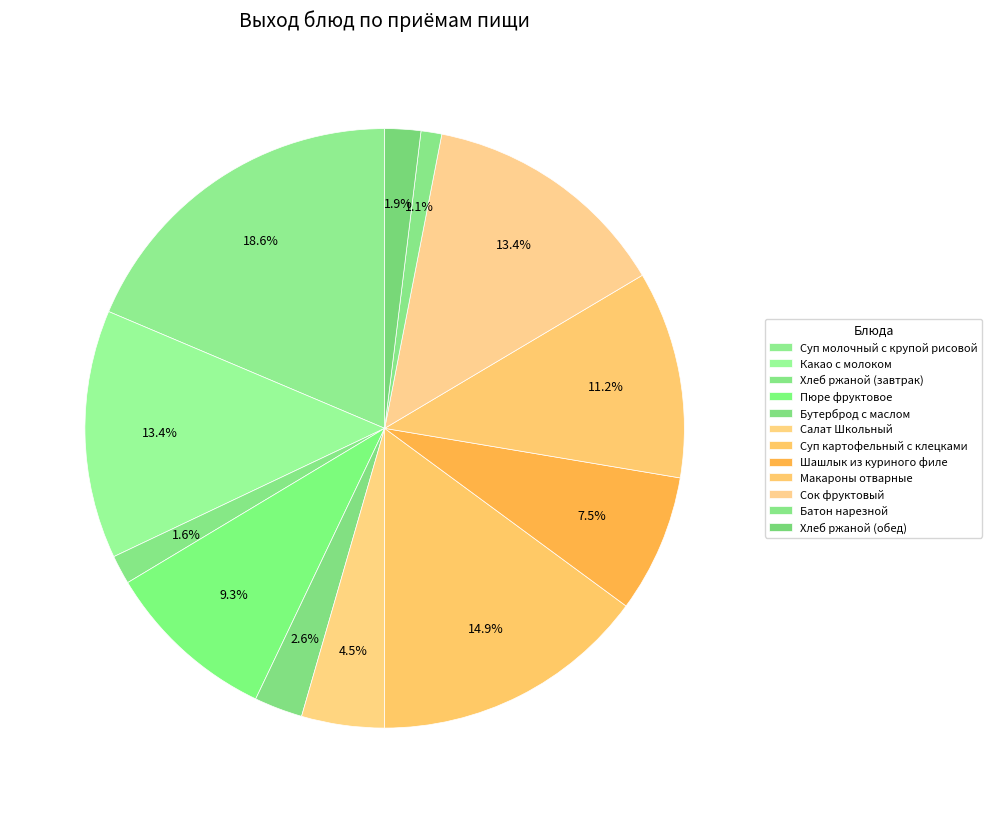

To the nearest percent, what is the combined percentage of Суп картофельный с клецками and Макароны отварные?

26%